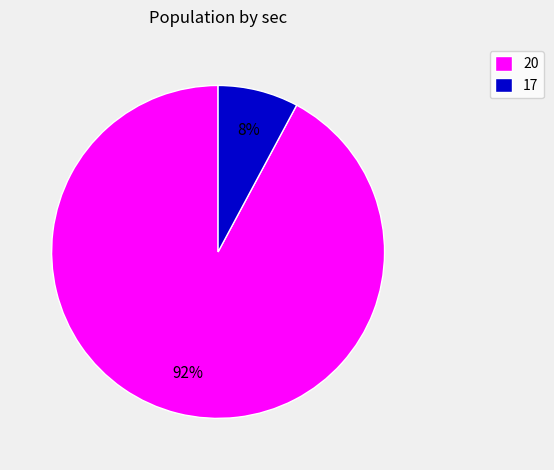

Is there a majority slice in this chart?

Yes